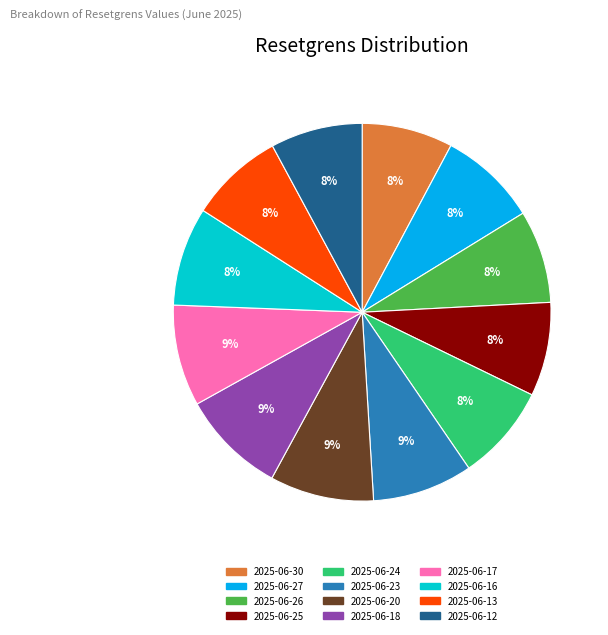

Is it true that 2025-06-24 is 1% of the pie?

False